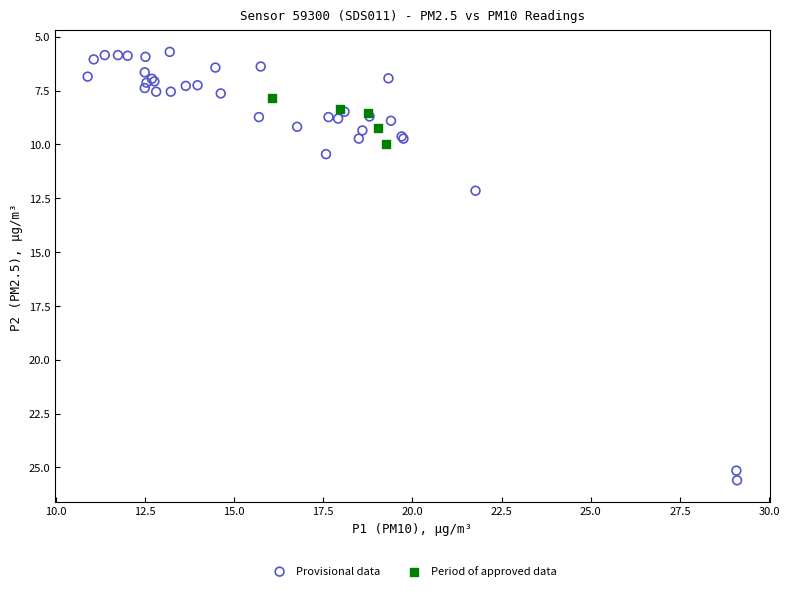

Which series contains the lowest Y value?

Provisional data